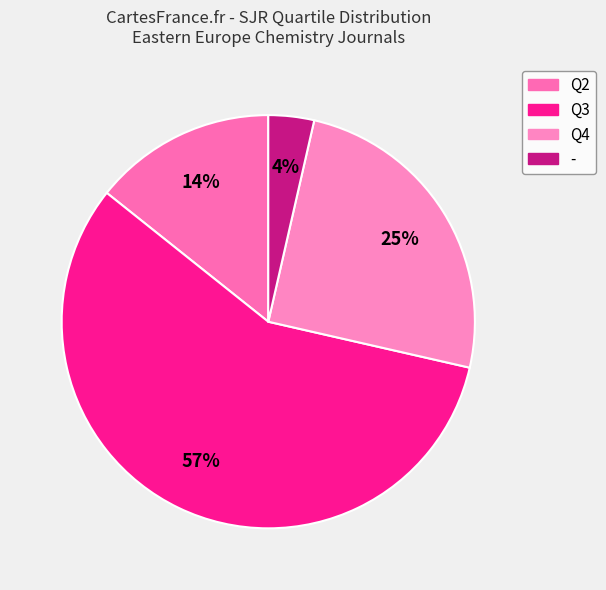

Which category has the biggest portion of the pie?

Q3